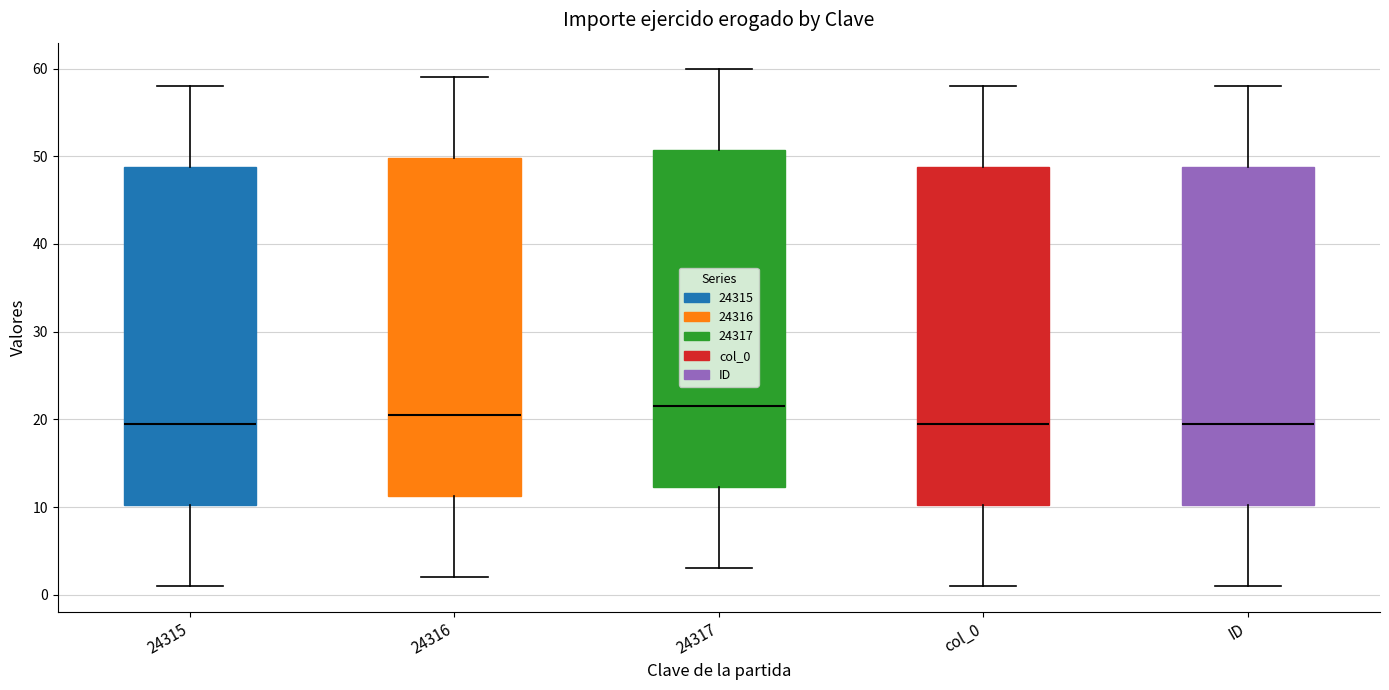

Reading left to right, read every box against the y-axis: the position of its median line, the range the box covers, and the ends of its whiskers. The values are not printed on the chart, so give them approximately, as read against the axis.

24315: median 20, box 10 to 49, whiskers 1 to 58
24316: median 21, box 11 to 50, whiskers 2 to 59
24317: median 22, box 12 to 51, whiskers 3 to 60
col_0: median 20, box 10 to 49, whiskers 1 to 58
ID: median 20, box 10 to 49, whiskers 1 to 58